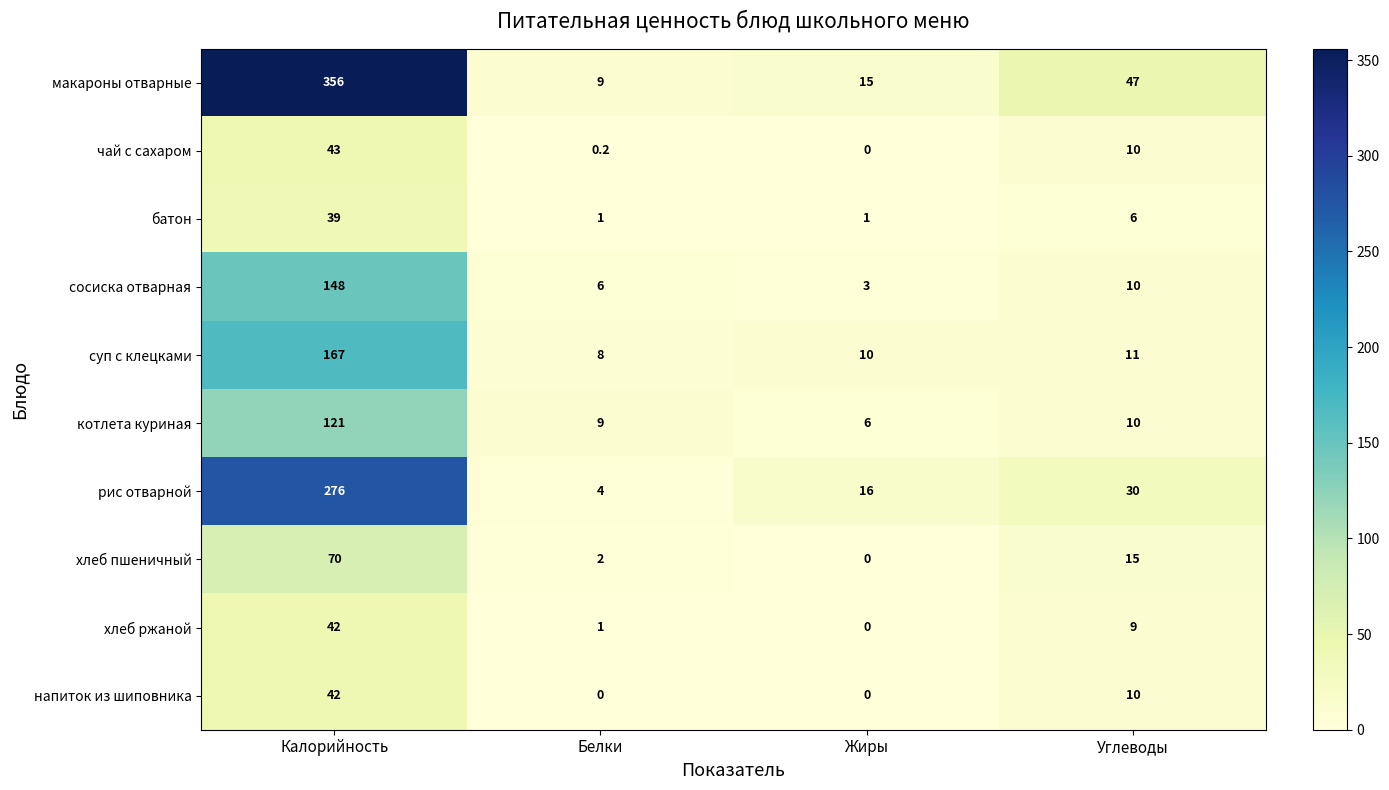

How many data points does each series have?

4